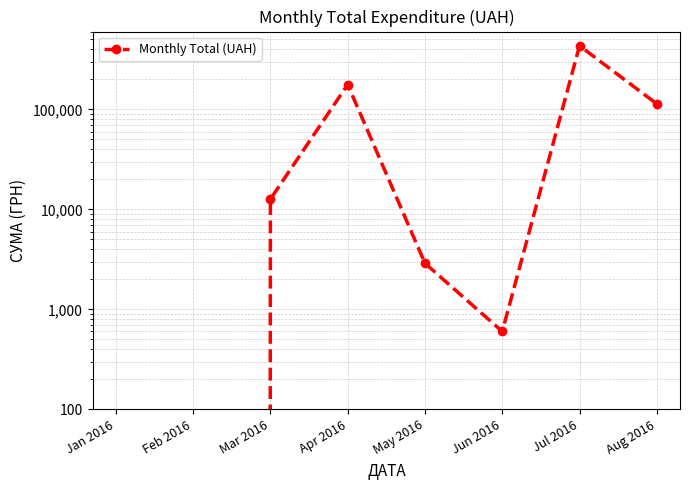

Rank the categories by value from lowest to highest.

Jan 2016, Feb 2016, Jun 2016, May 2016, Mar 2016, Aug 2016, Apr 2016, Jul 2016